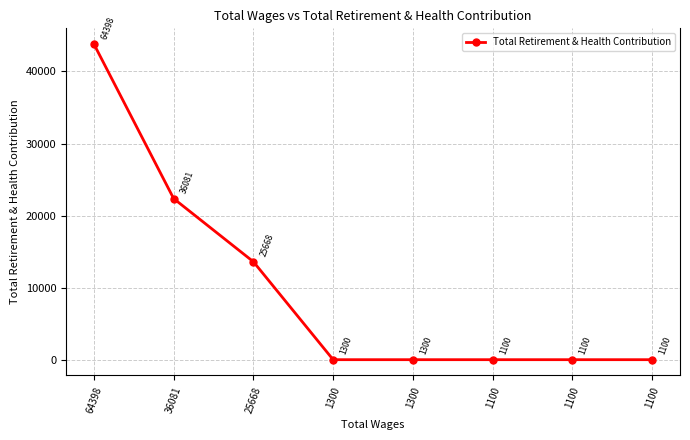

Count the number of data series in this chart.

1